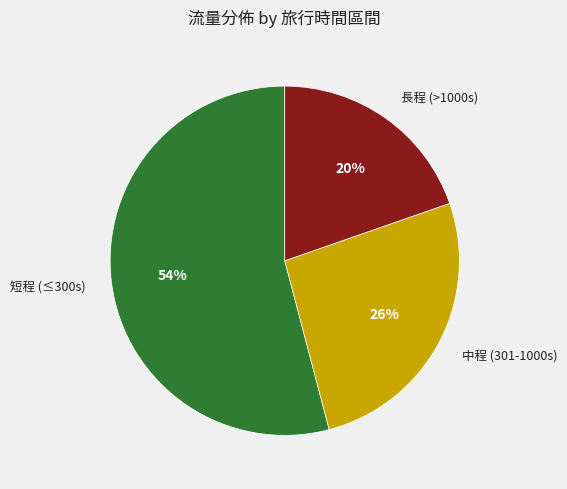

Does any single category account for the majority?

Yes